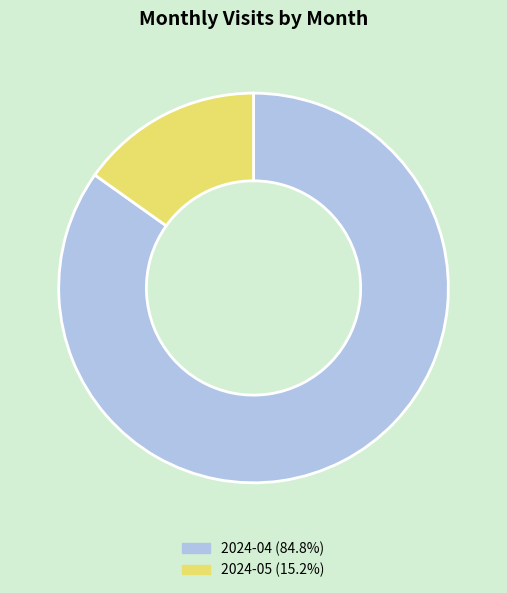

Count the number of slices in the pie.

2